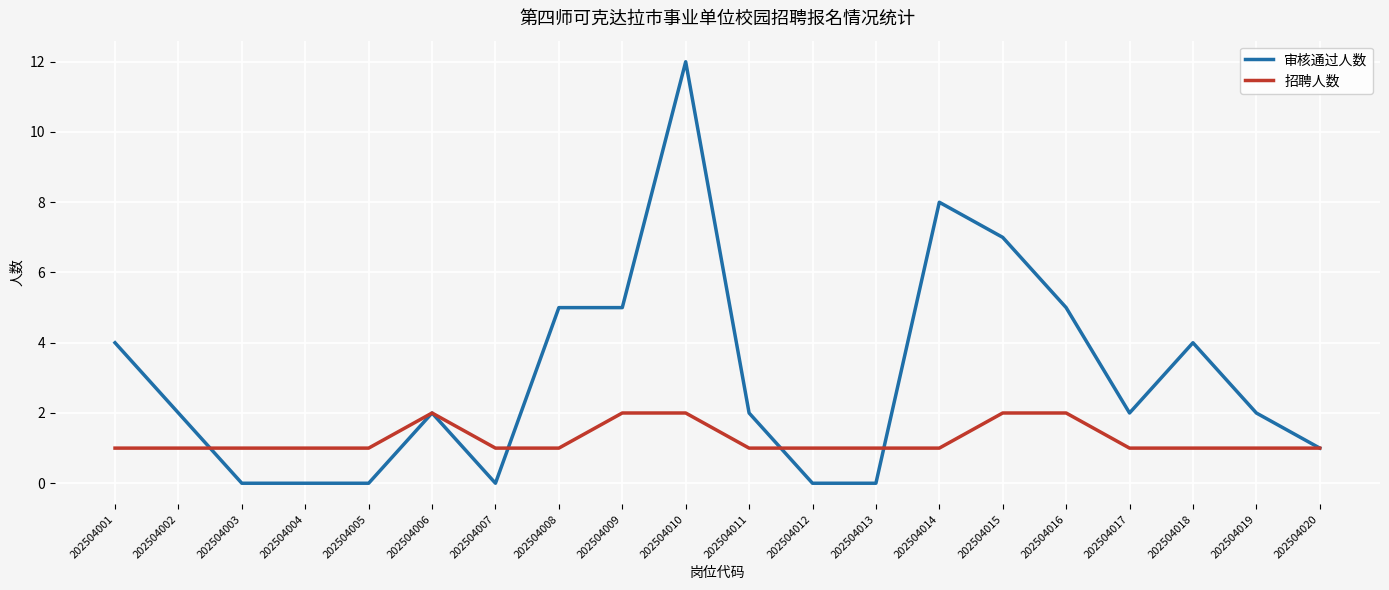

Reading left to right, list all the values displayed in this chart.

审核通过人数: 4	2	0	0	0	2	0	5	5	12	2	0	0	8	7	5	2	4	2	1
招聘人数: 1	1	1	1	1	2	1	1	2	2	1	1	1	1	2	2	1	1	1	1